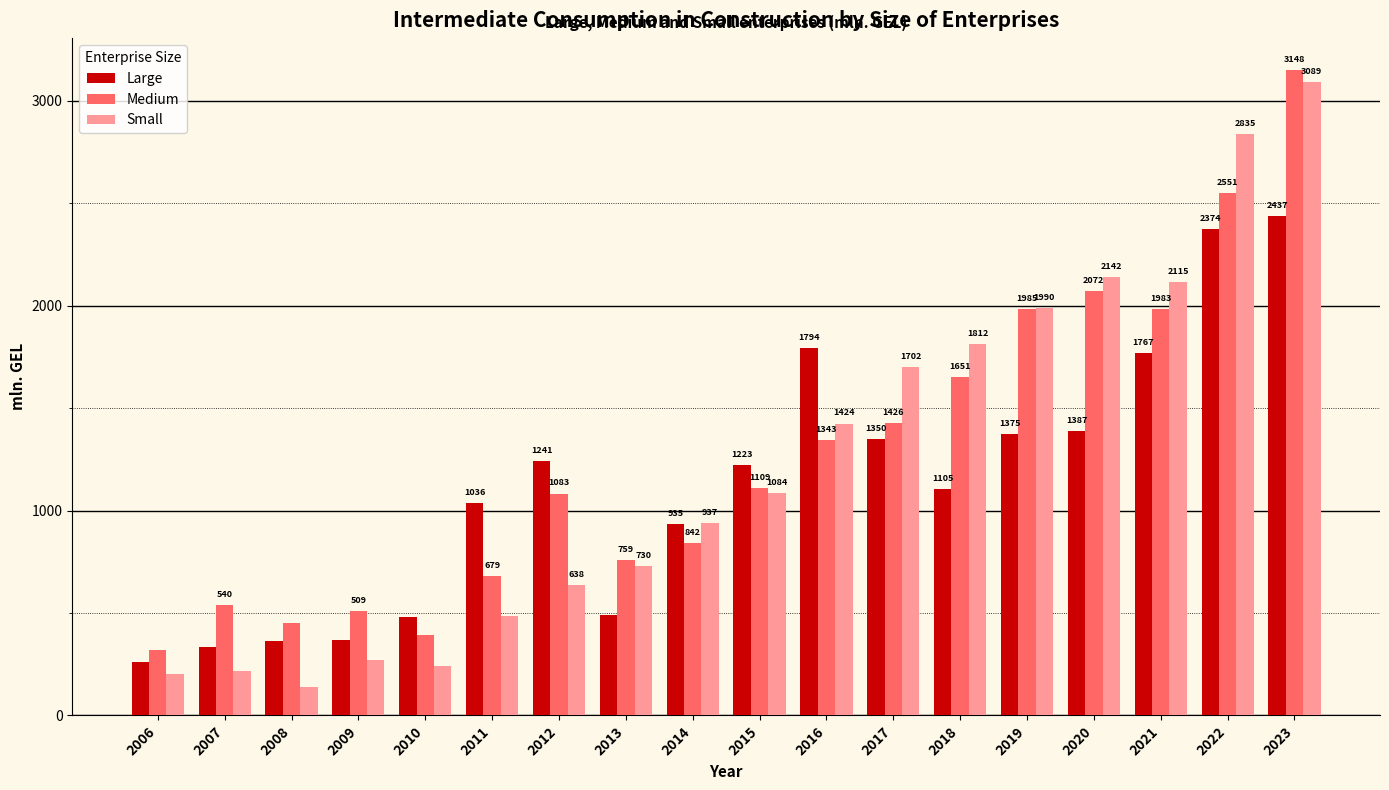

List the series in order of their peak value, highest first.

Medium, Small, Large